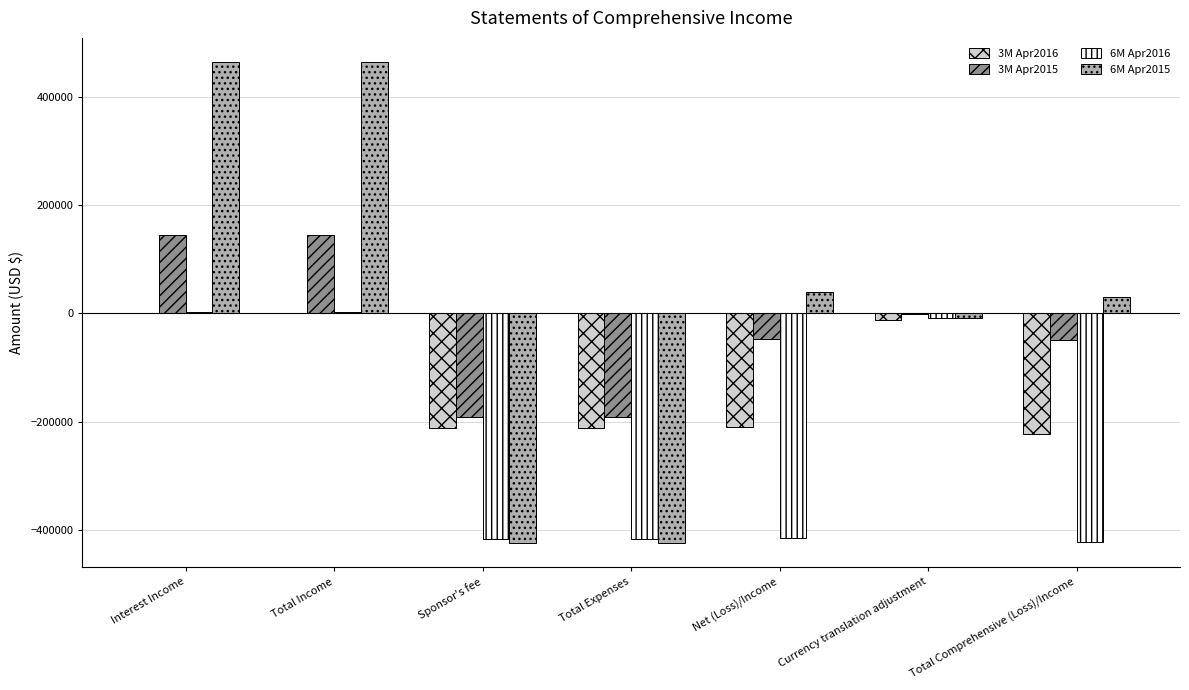

Is the value of 6M Apr2015 at Currency translation adjustment greater than the value of 6M Apr2016 at Sponsor's fee?

Yes